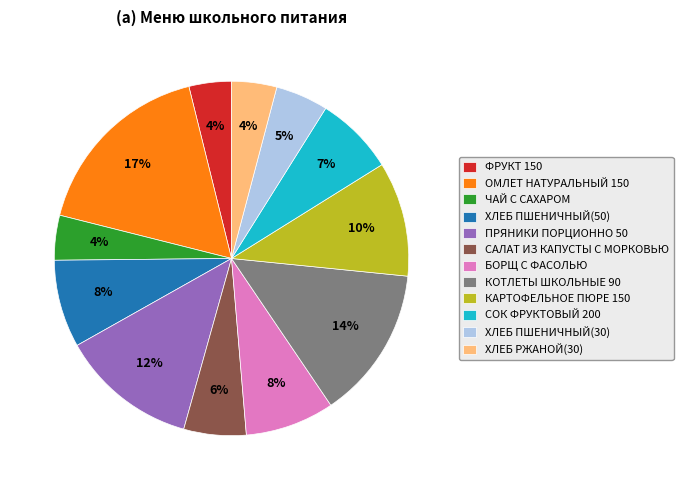

True or false: ОМЛЕТ НАТУРАЛЬНЫЙ 150 accounts for 31% of the total.

False